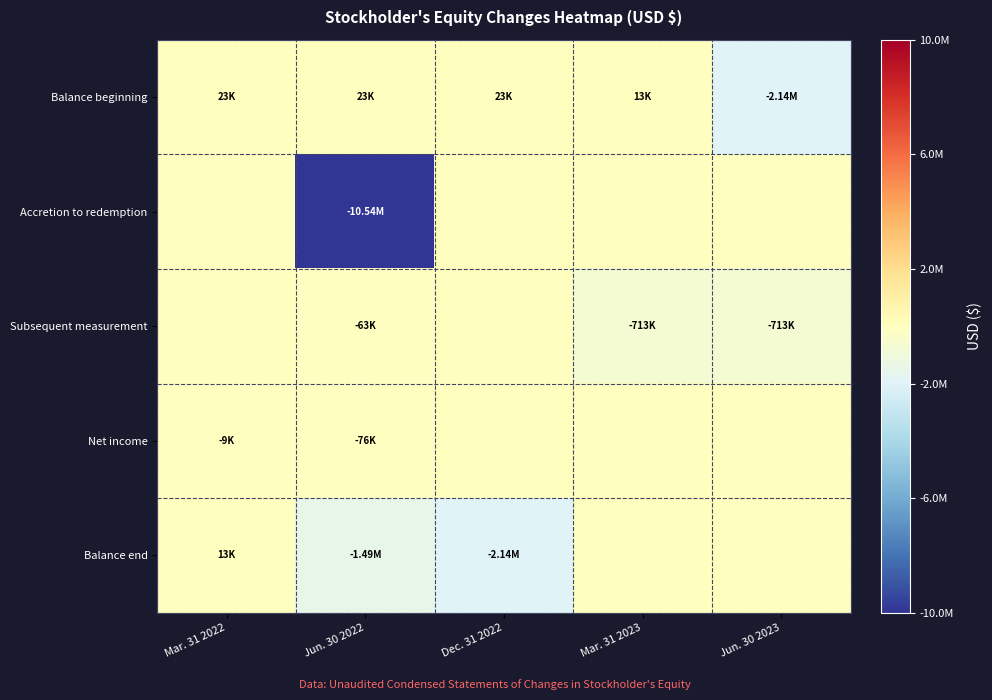

What is the spread (max minus min) of values at Dec. 31 2022?

2160957